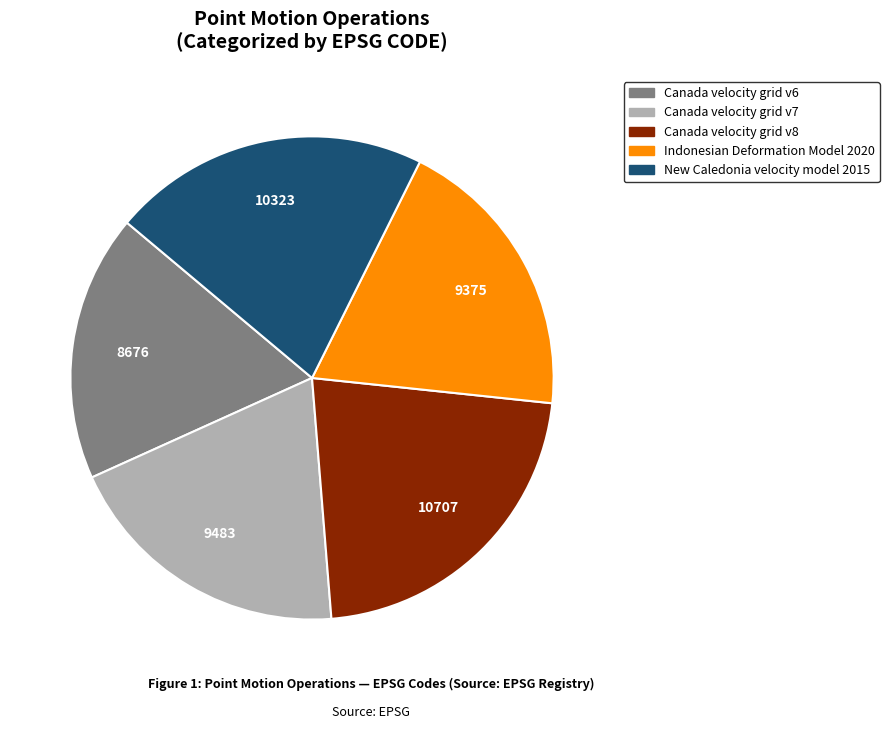

What is the smallest slice in the pie chart?

Canada velocity grid v6